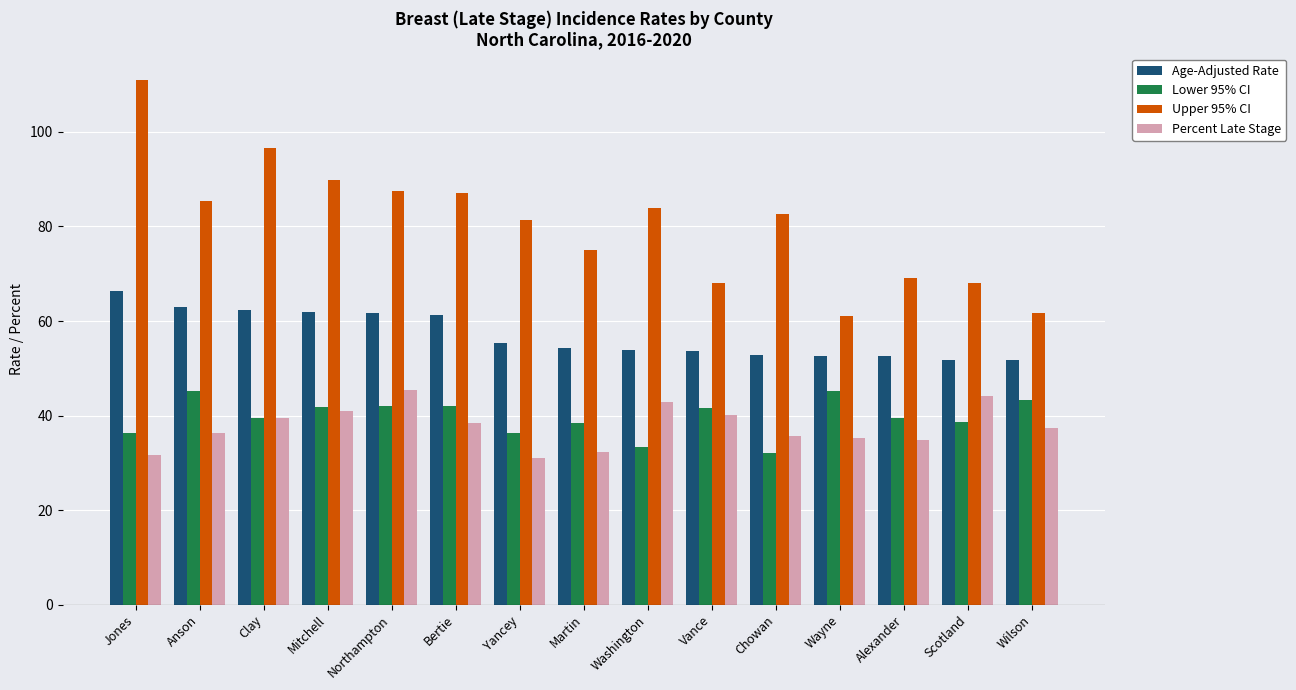

Is it true that Percent Late Stage equals 31.6 at Jones?

True